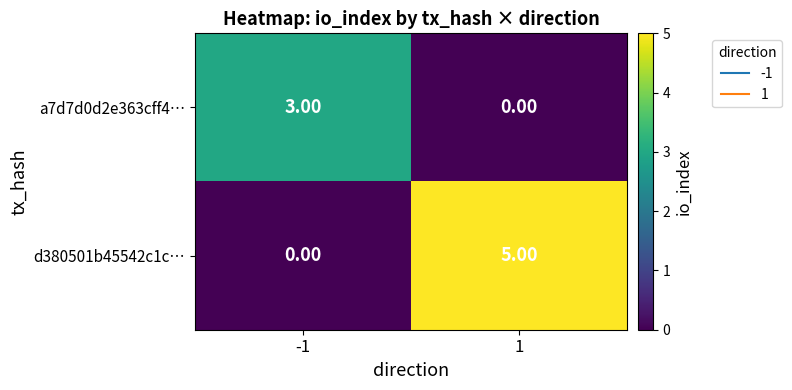

What is the sum of the d380501b45542c1c… values at 1 and -1?

5